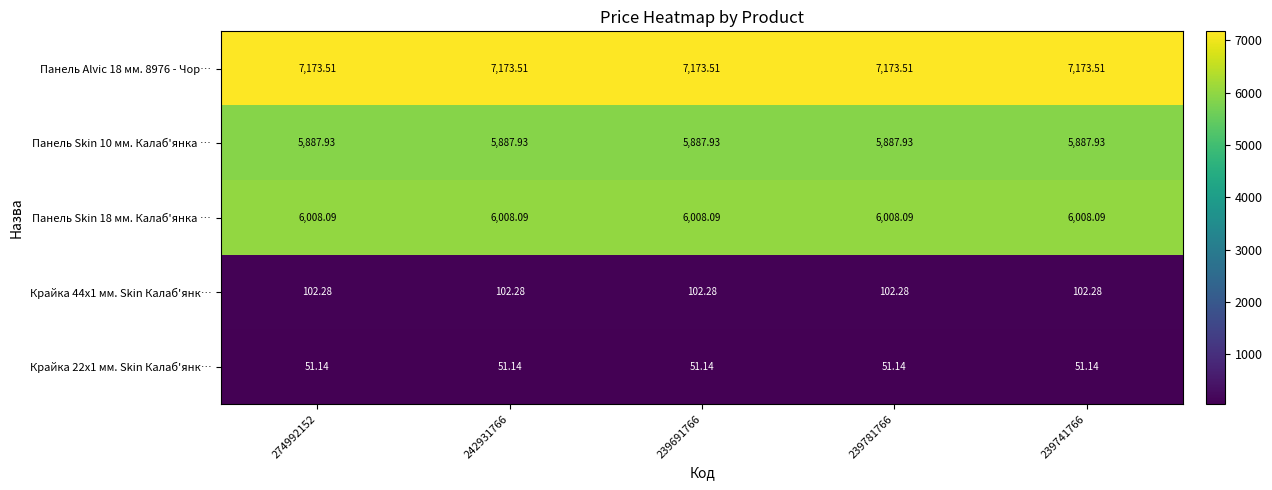

Is the value of Панель Alvic 18 мм. 8976 - Чор… at 239781766 greater than the value of Крайка 22x1 мм. Skin Калаб'янк… at 274992152?

Yes